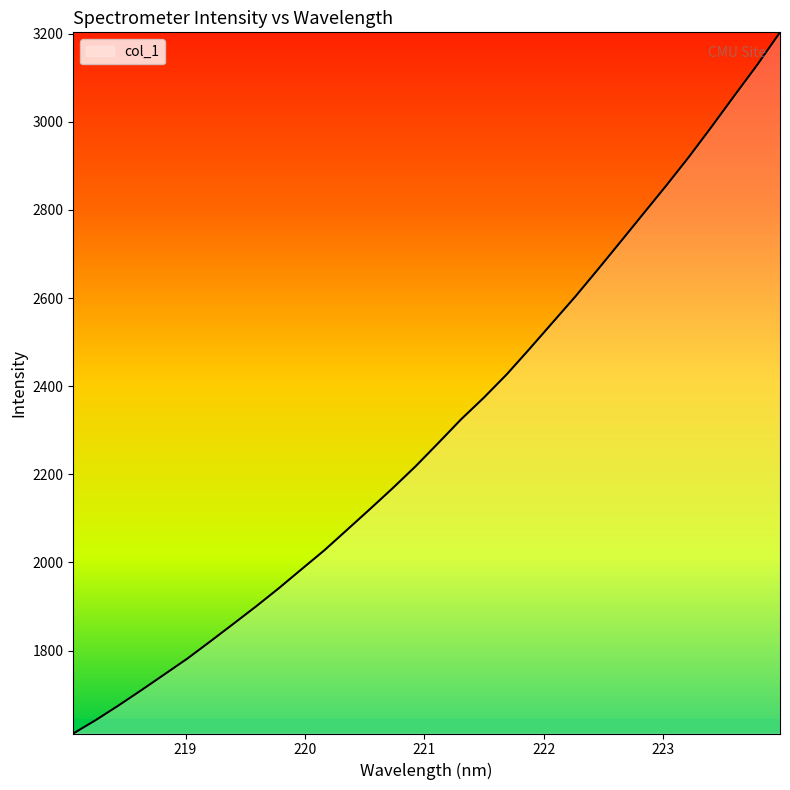

What is the smallest value displayed?

1611.7